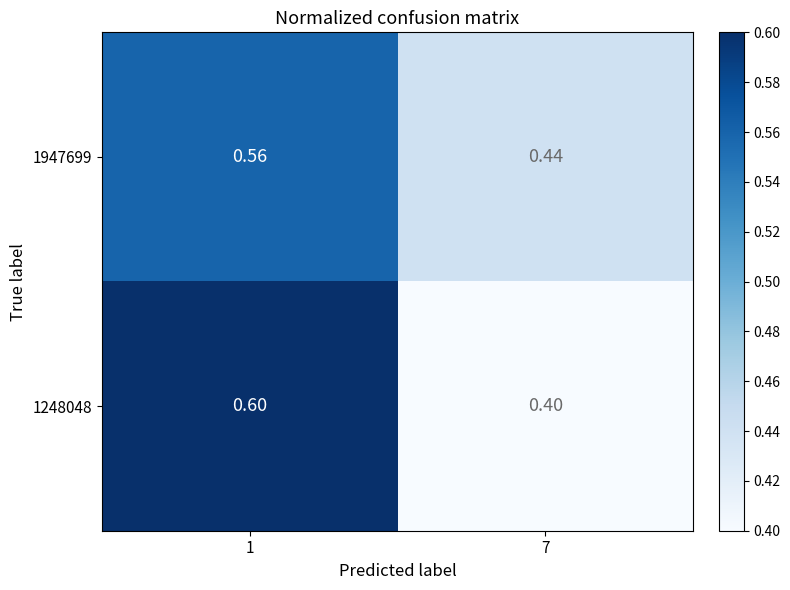

How many distinct data groups are displayed?

2